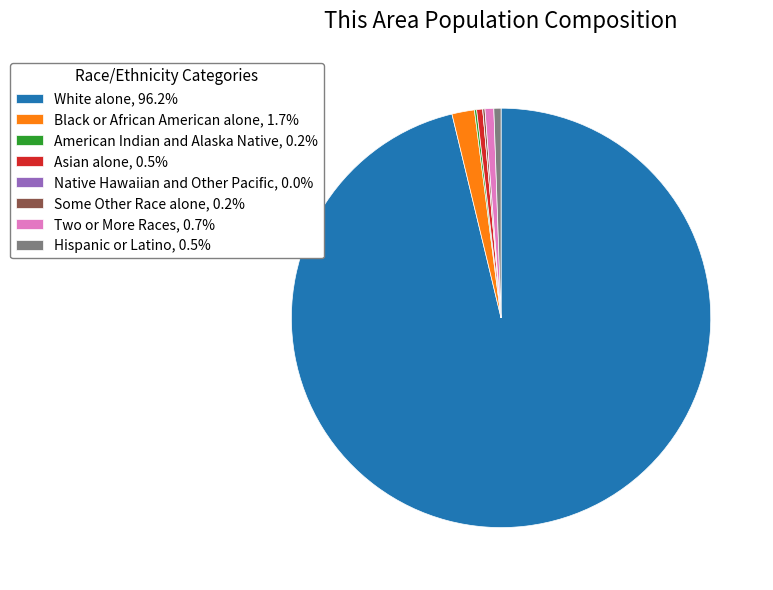

Is Two or More Races, 0.7% the majority of the pie?

No